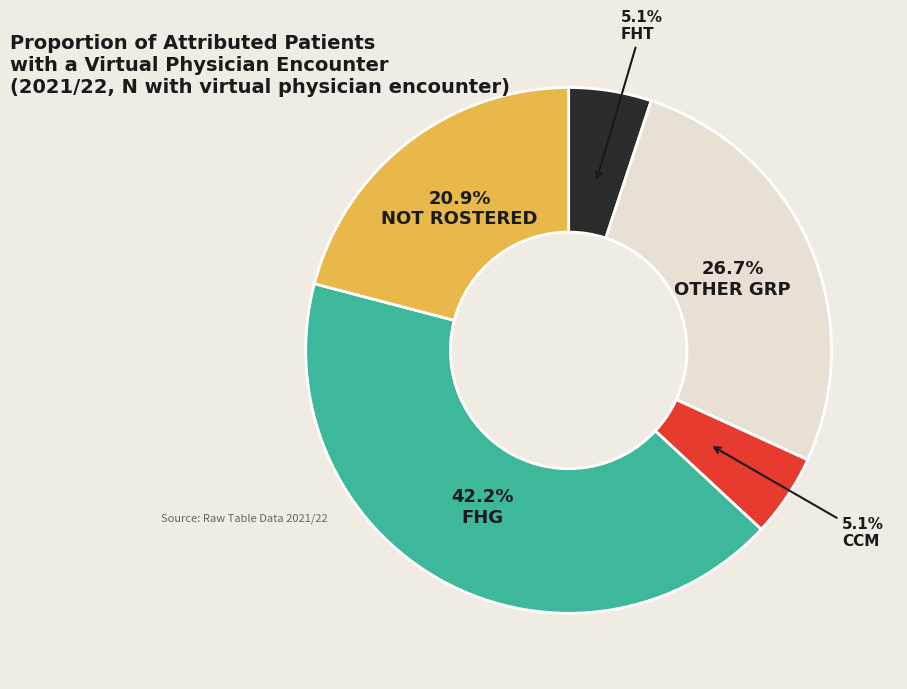

Do FHT and OTHER GRP together represent more than half of the pie?

No